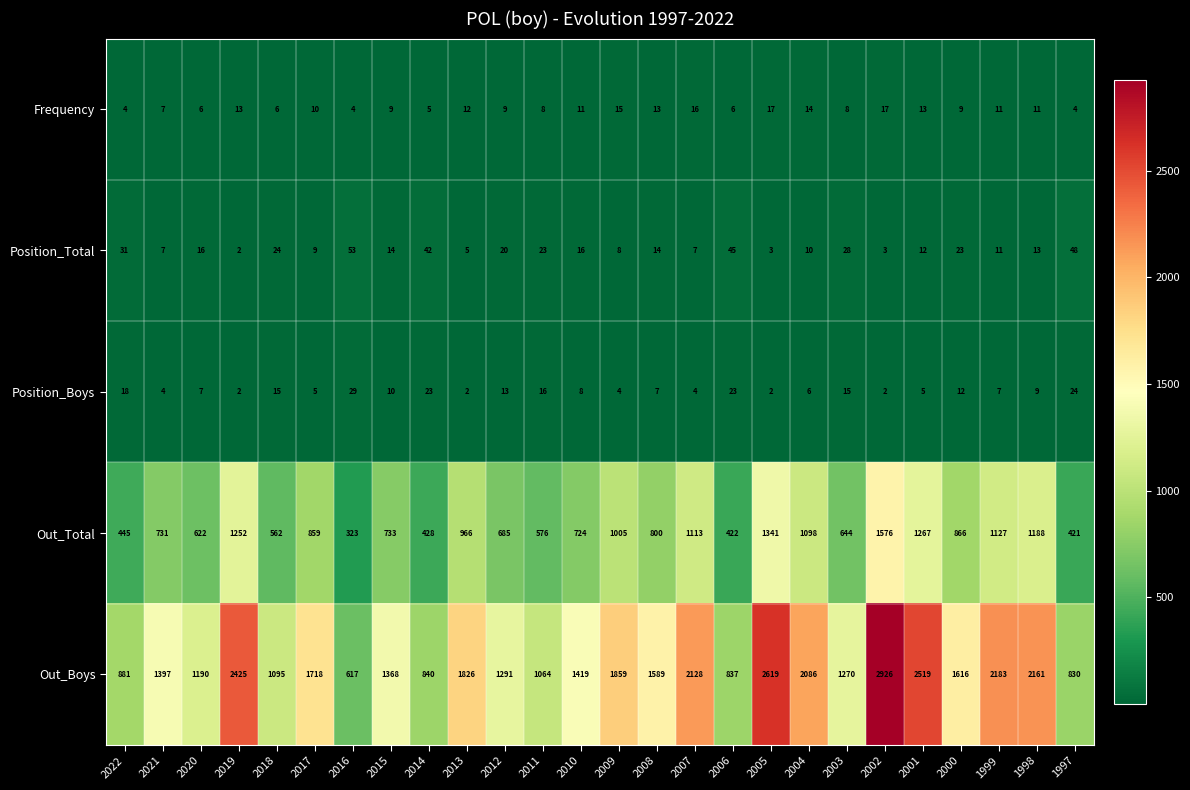

What is the sum of the Out_Boys values at 2002 and 2011?

3990